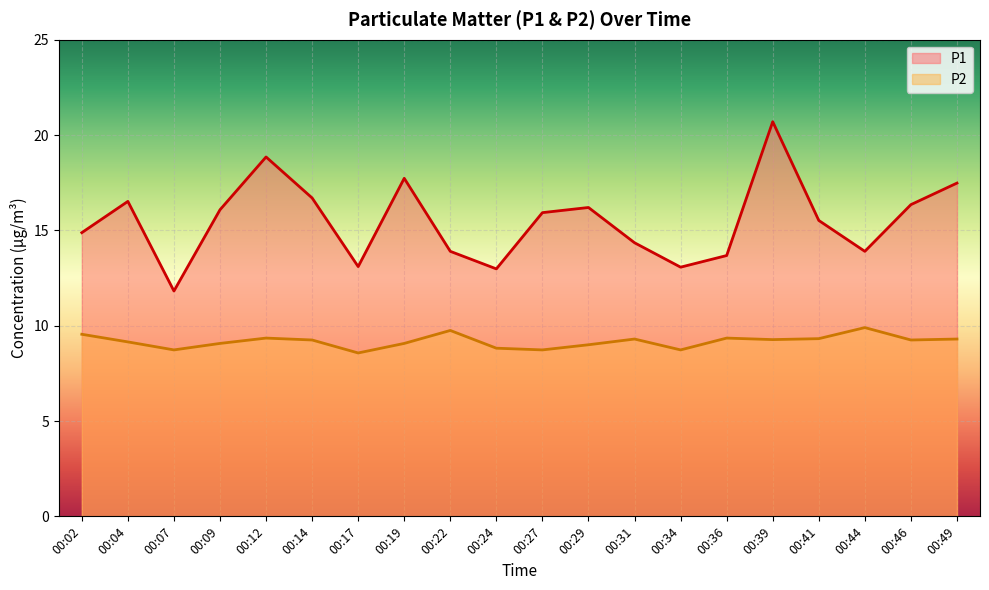

At 00:27, list the series in order from largest to smallest.

P1, P2